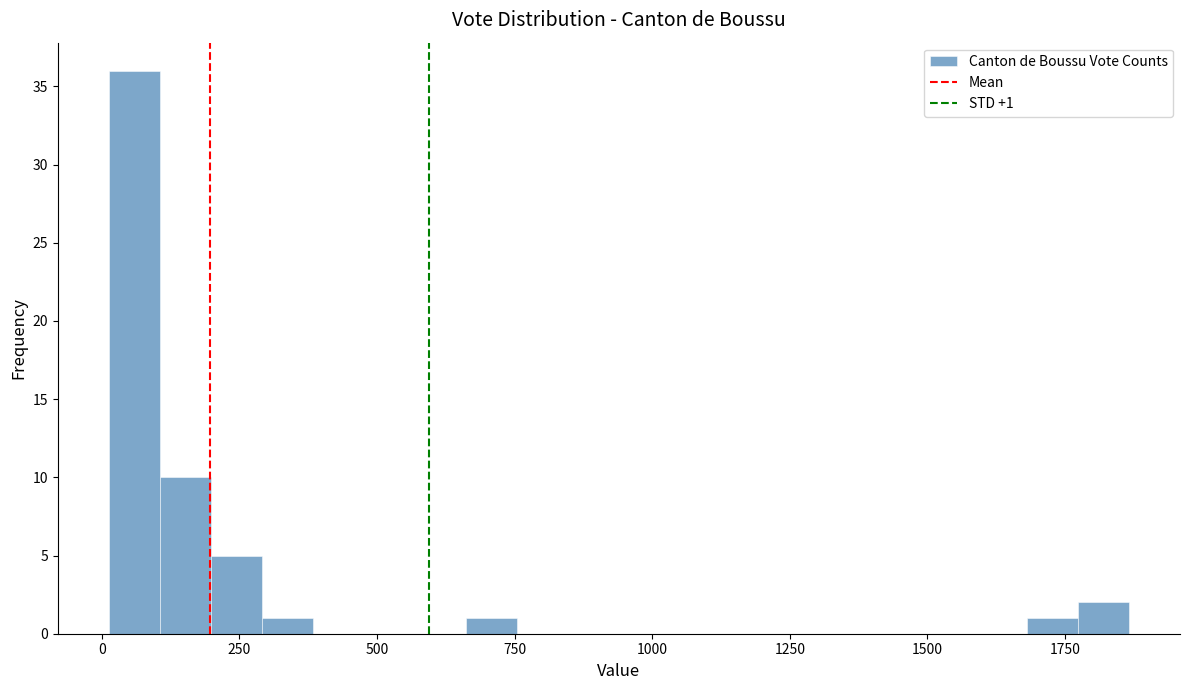

Around what value on the x-axis is the tallest bar? Give the approximate position of its centre, as read against the axis.

50